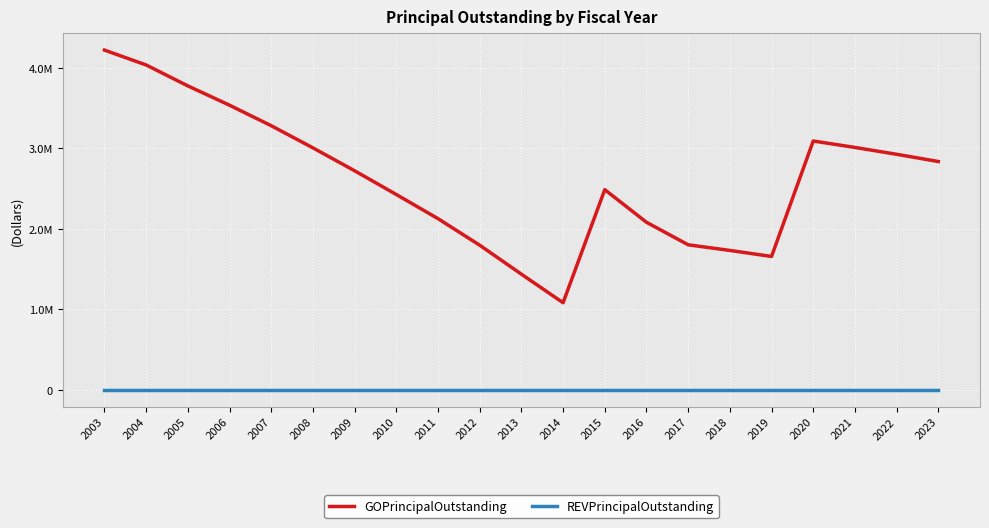

Which series has the largest range (max minus min)?

GOPrincipalOutstanding